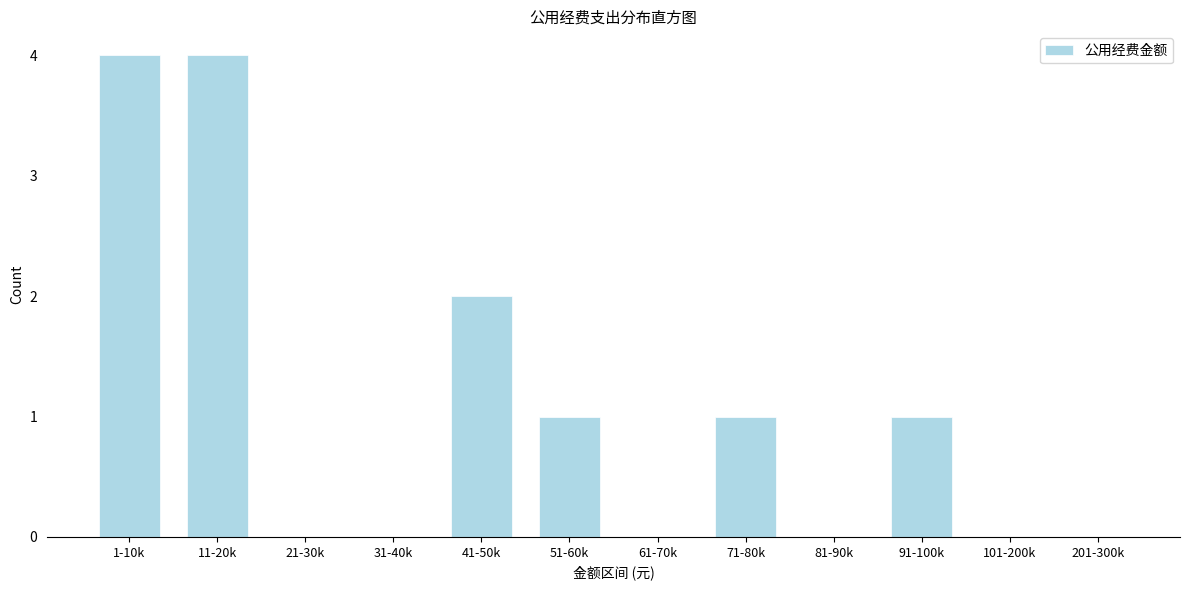

Reading right to left, list all the values displayed in this chart.

201-300k=0	101-200k=0	91-100k=1	81-90k=0	71-80k=1	61-70k=0	51-60k=1	41-50k=2	31-40k=0	21-30k=0	11-20k=4	1-10k=4